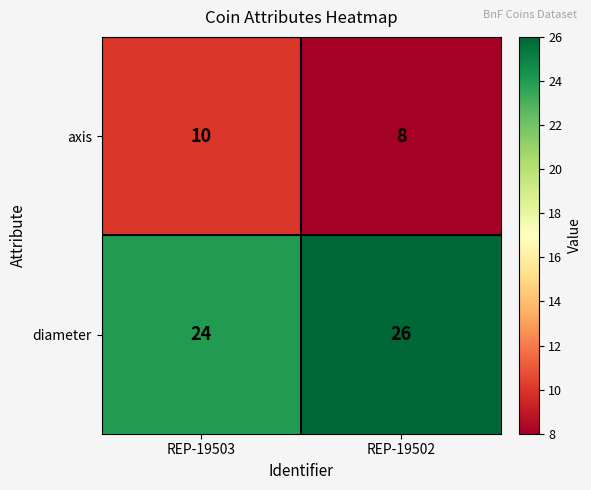

The diameter series shows 26 at REP-19502. True or false?

True